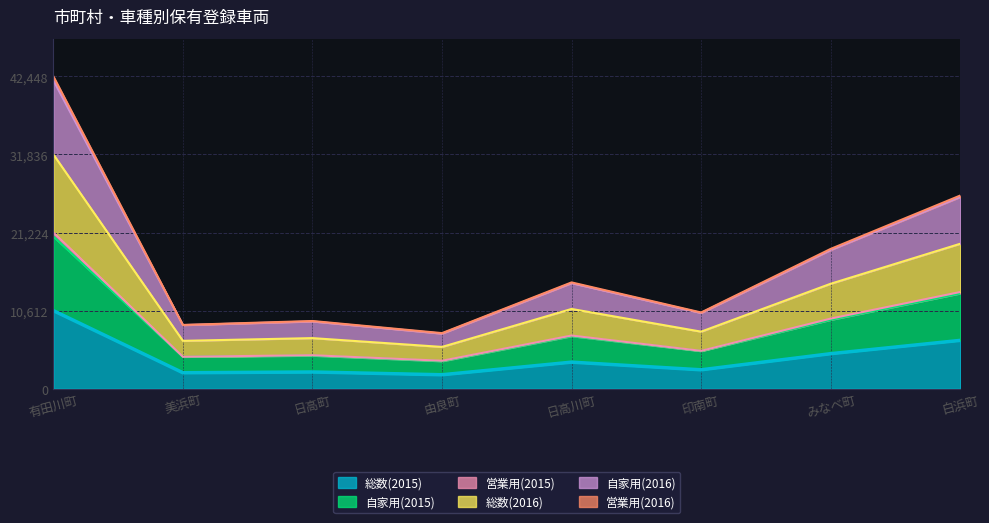

Where is 自家用(2015) nearest to the value 12214?

白浜町